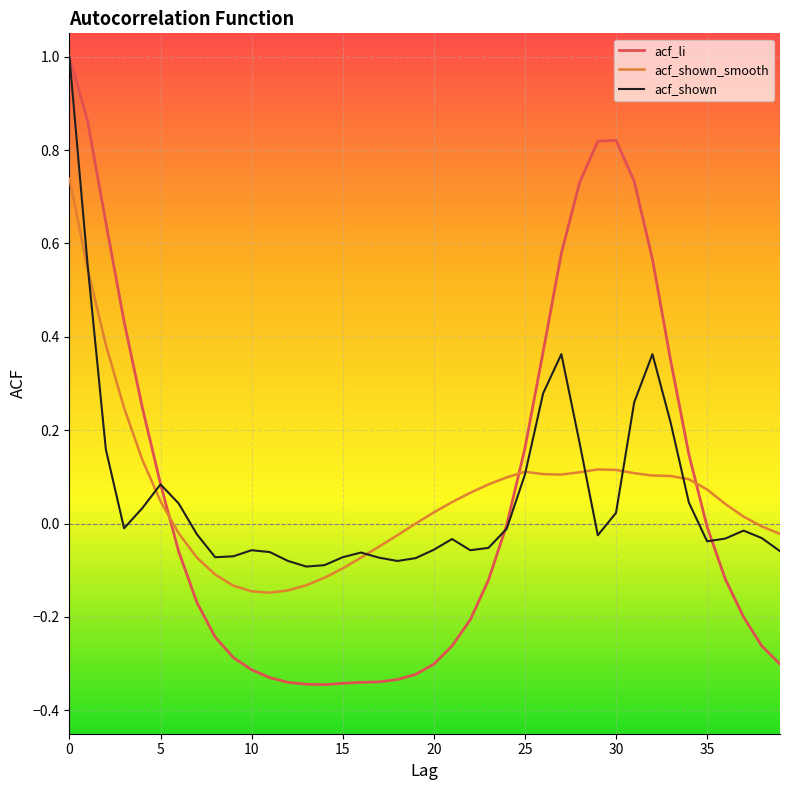

What is the highest value of the acf_li series?

1.0